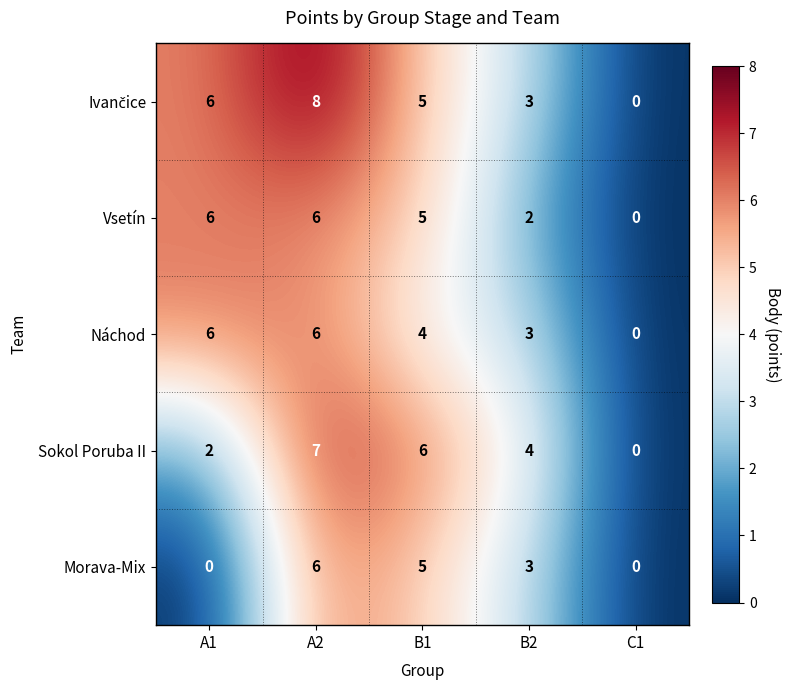

List the labels in order of Sokol Poruba II value, largest first.

A2, B1, B2, A1, C1